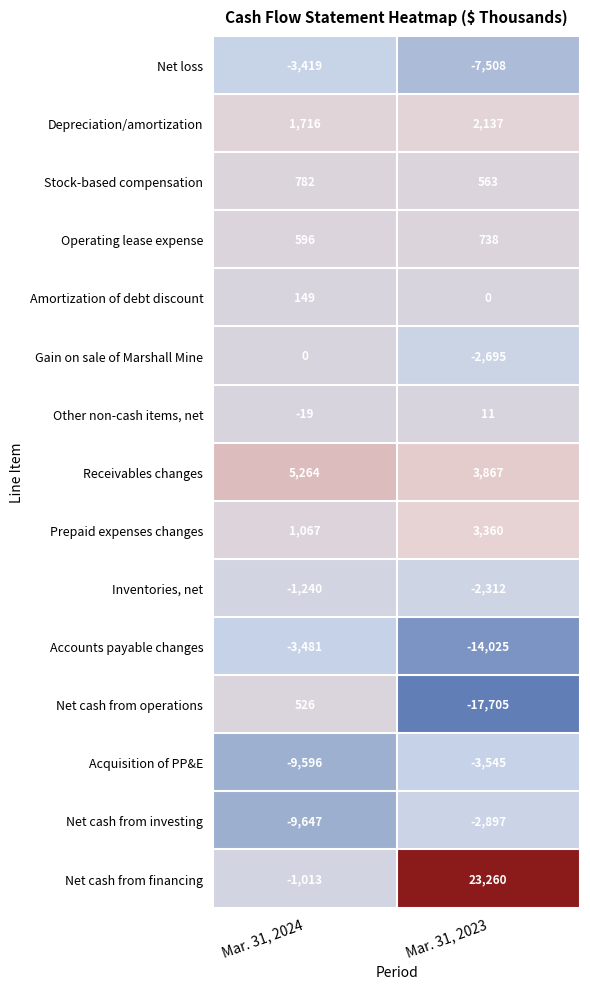

Which series has the widest spread of values?

Net cash from financing